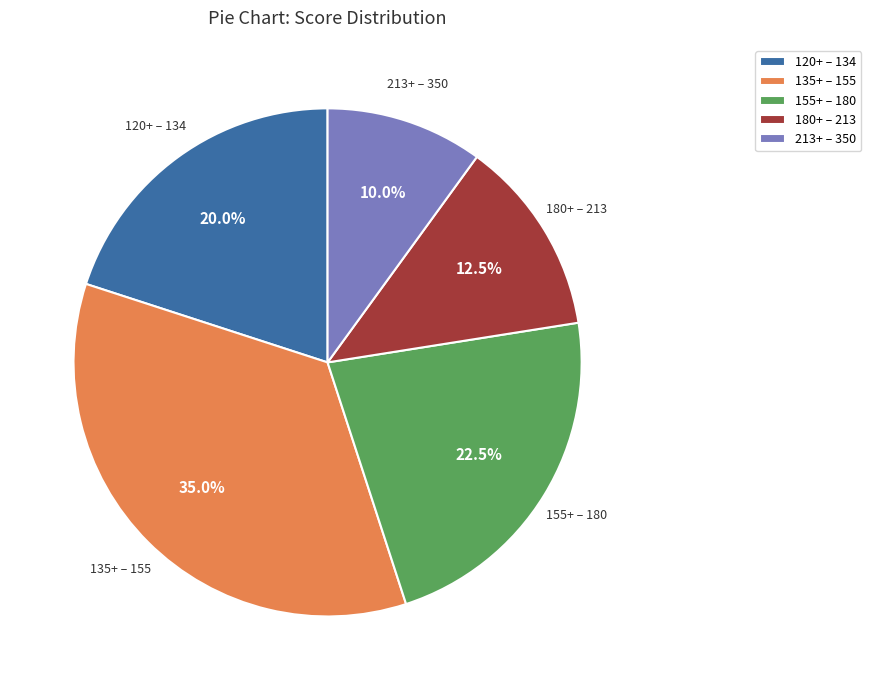

Count the number of slices in the pie.

5